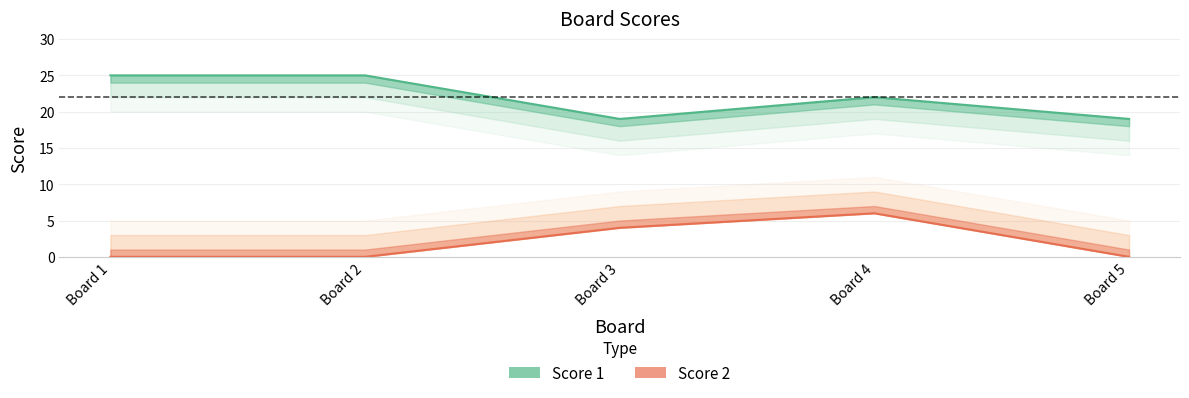

True or false: Score 2 and Score 1 intersect in this chart.

False